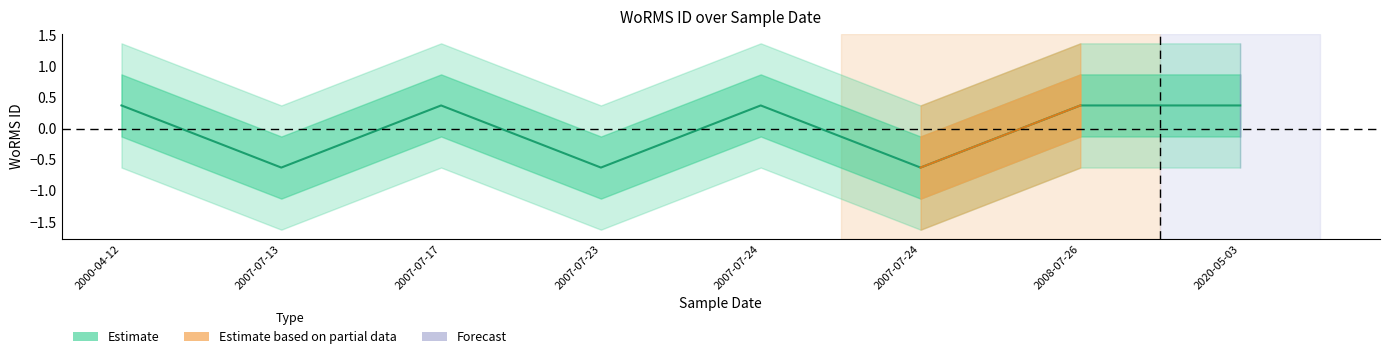

What is the label of the 2nd point from the right?

2008-07-26